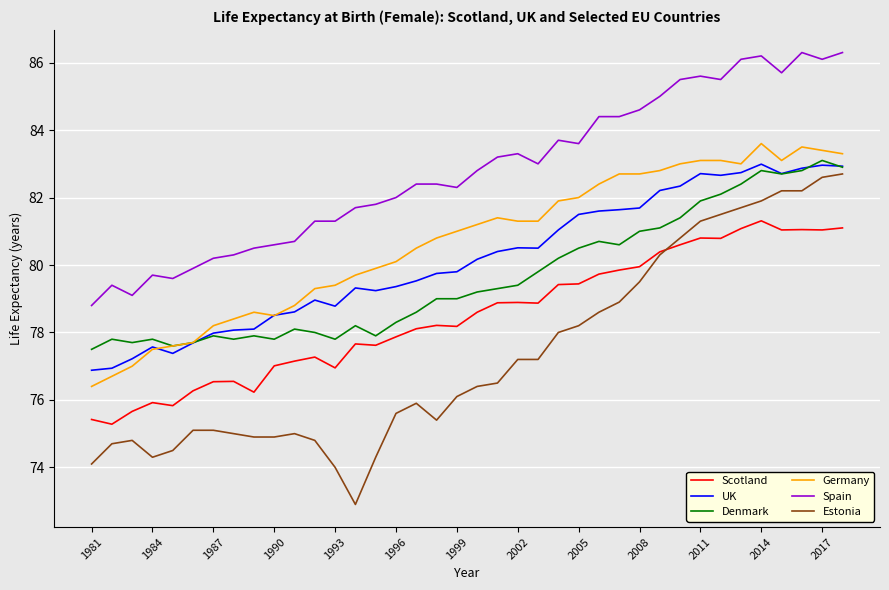

Which series has the widest spread of values?

Estonia